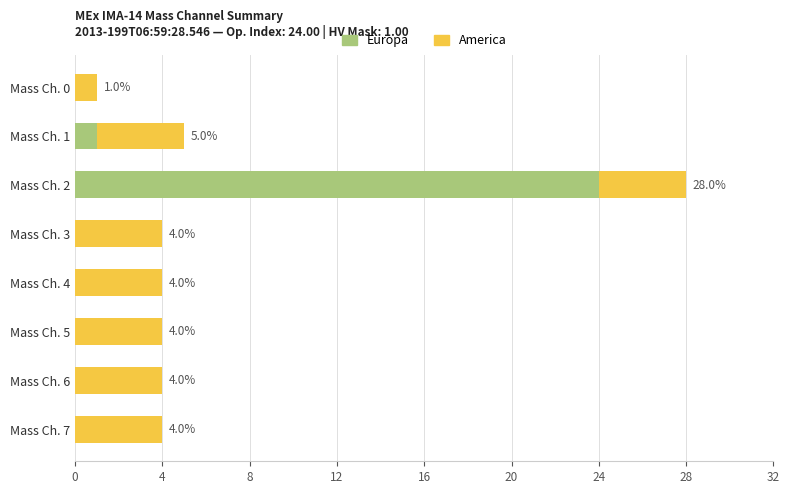

At which category is the sum across all series the highest?

Mass Ch. 2